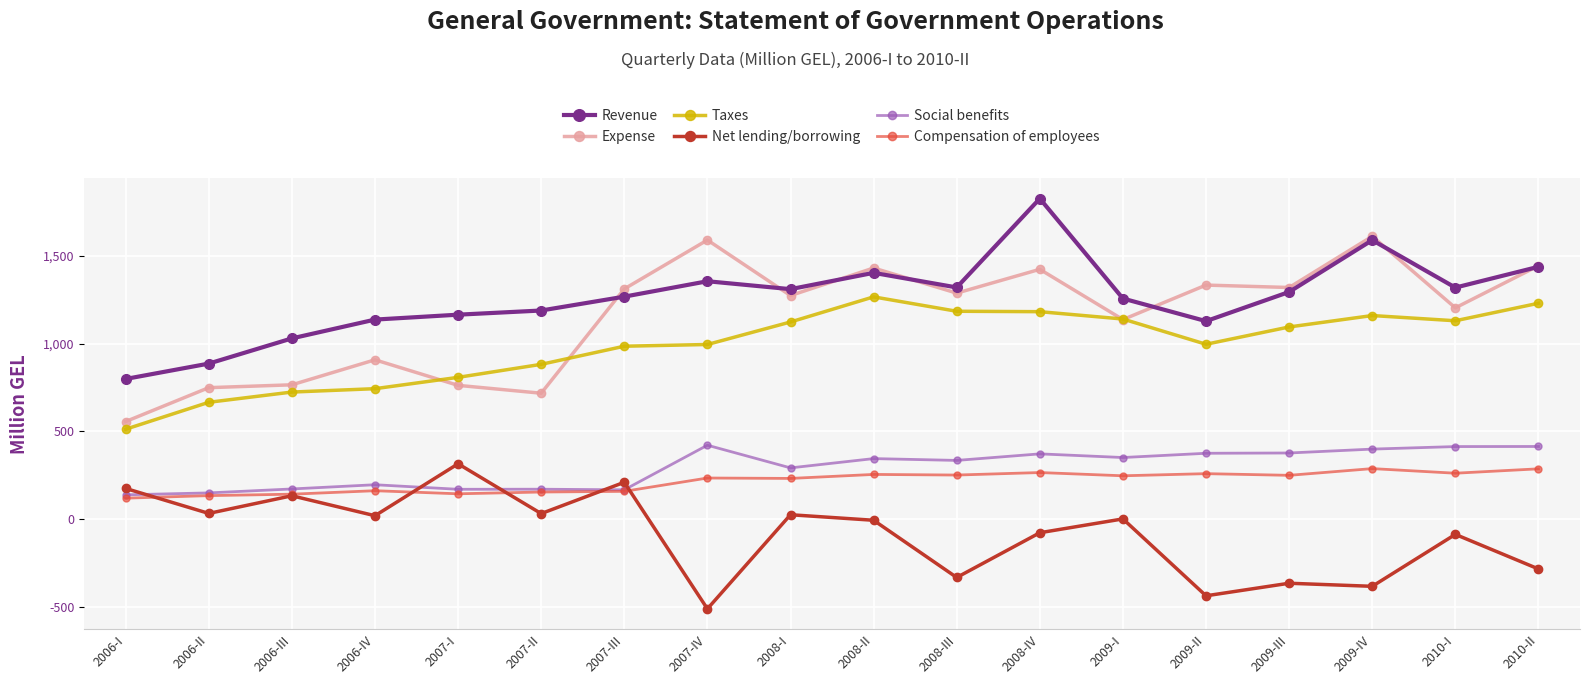

What is the value of the Compensation of employees point at the 15th from the left?

250.8